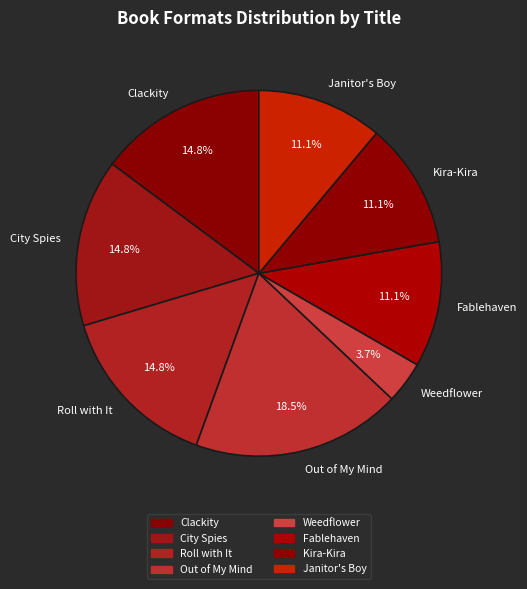

What is the total percentage of Clackity and Roll with It?

29.6%